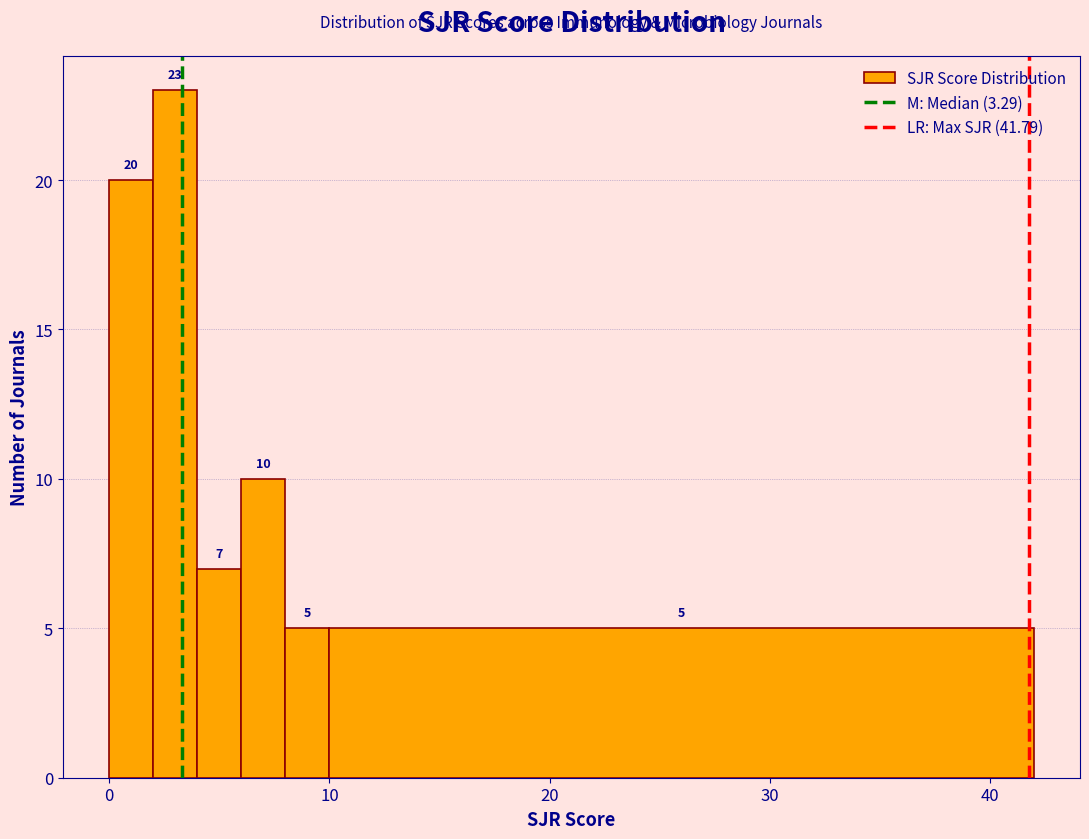

Read against the x-axis, roughly where is the centre of the tallest bar?

3